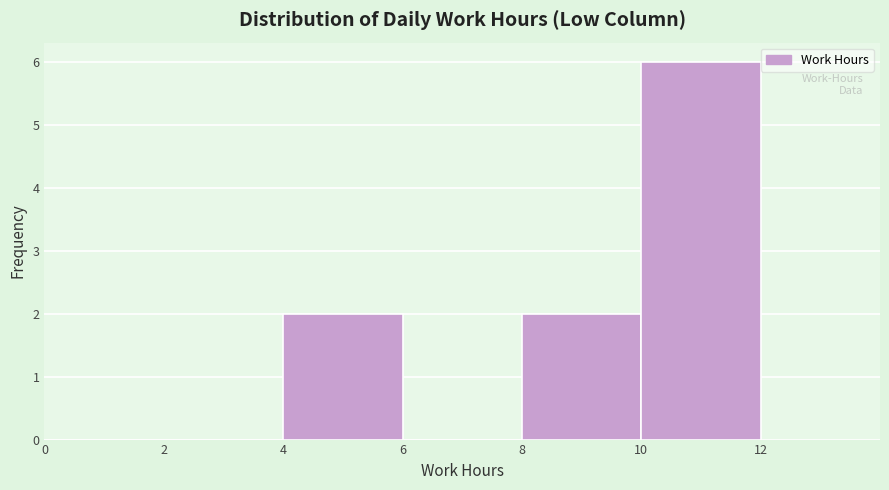

Reading left to right, list every bar in this chart as the range it spans on the x-axis followed by its height. The values are not printed on the chart, so give them approximately, as read against the axis.

0 to 2: 0
2 to 4: 0
4 to 6: 2
6 to 8: 0
8 to 10: 2
10 to 12: 6